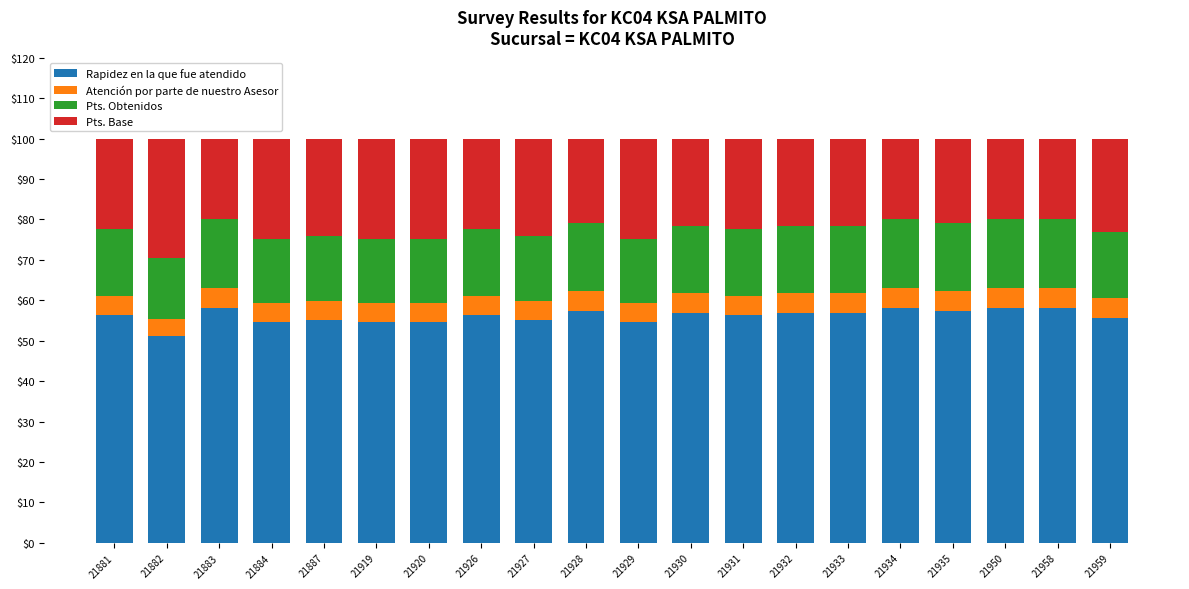

What is the maximum value for Rapidez en la que fue atendido?

58.0